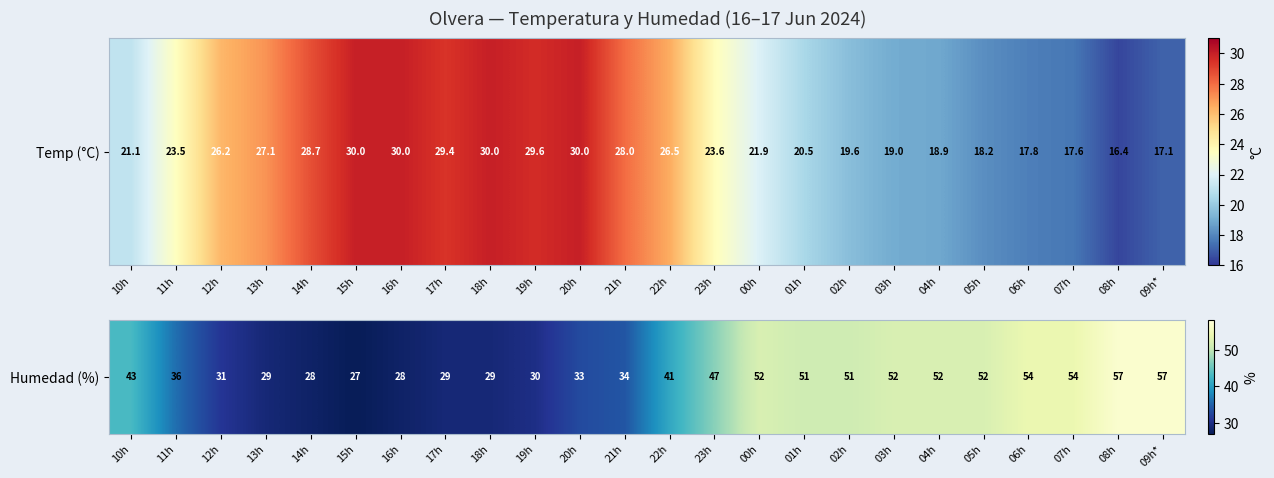

True or false: the data shows 52 at 00h.

True